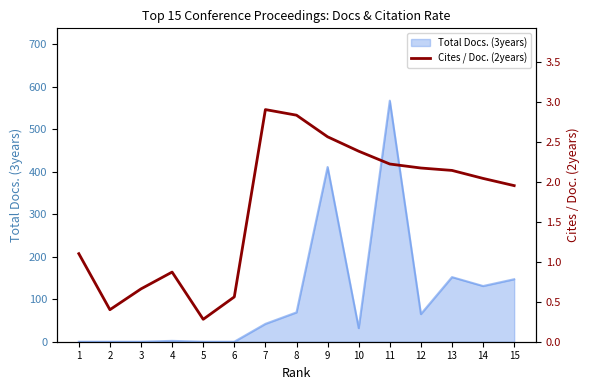

Where is the data nearest to the value 1?

1